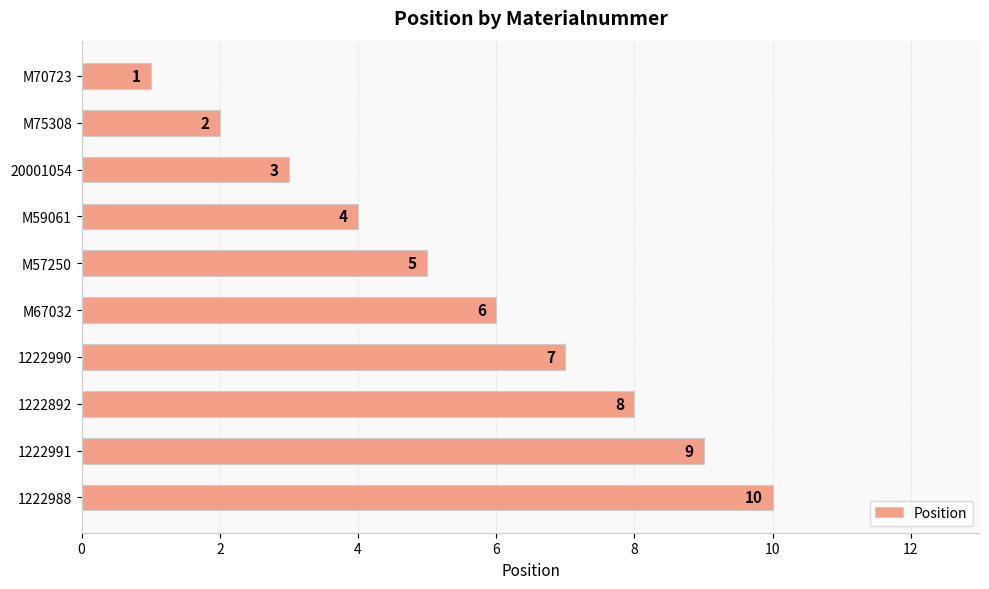

Approximately how many times larger is the value at M67032 compared to 1222990?

0.9